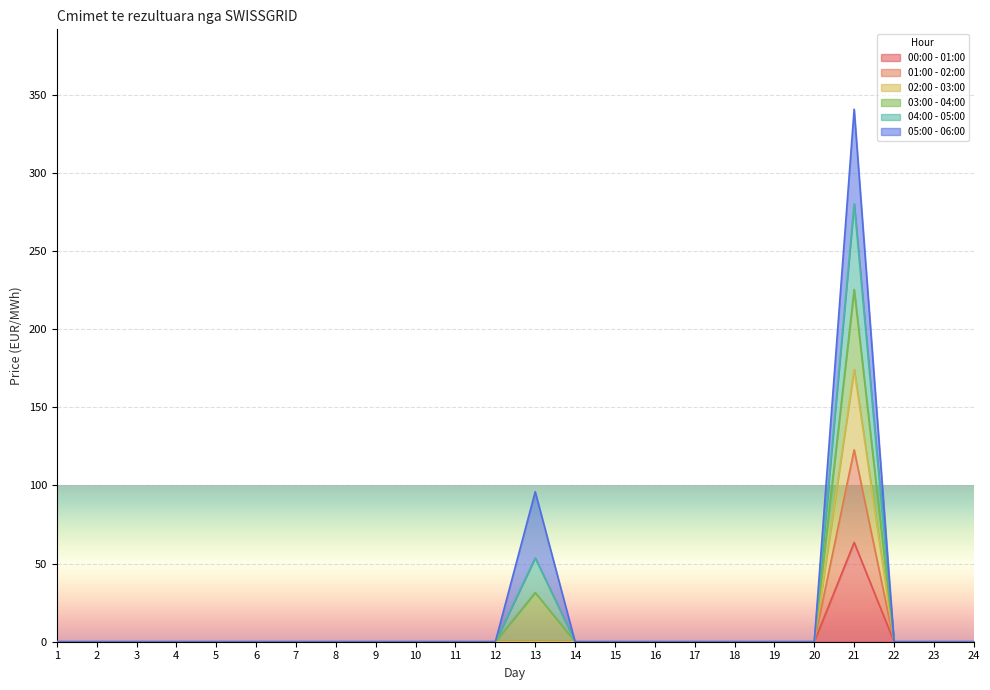

At how many categories does at least one series exceed 125?

1